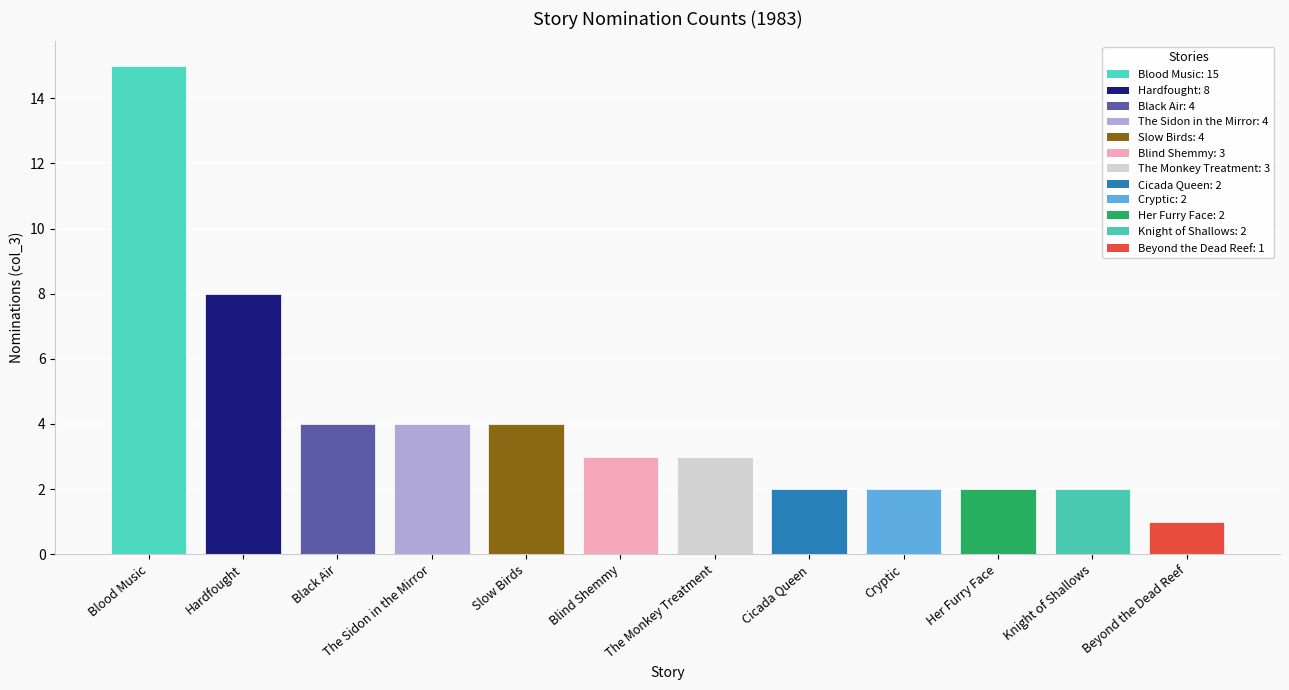

Does the chart contain stacked bars?

No